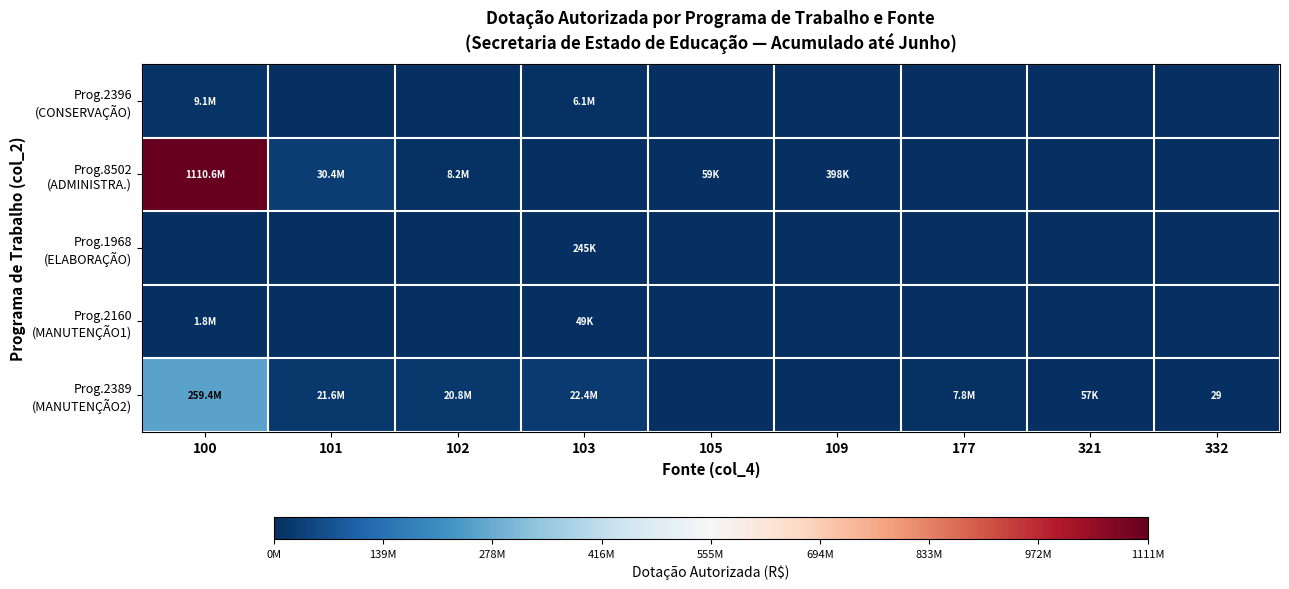

How many categories are shown in the chart?

9